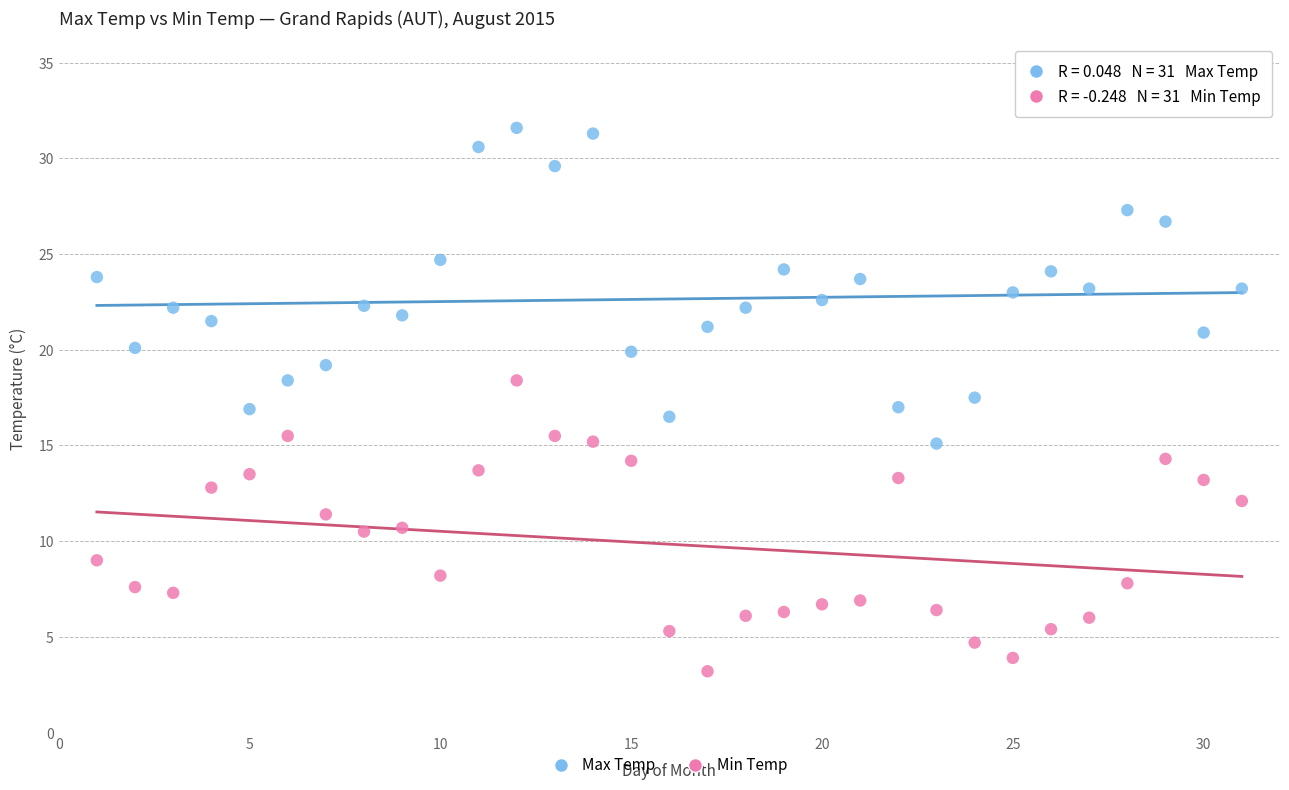

Which series contains the highest Y value?

Max Temp